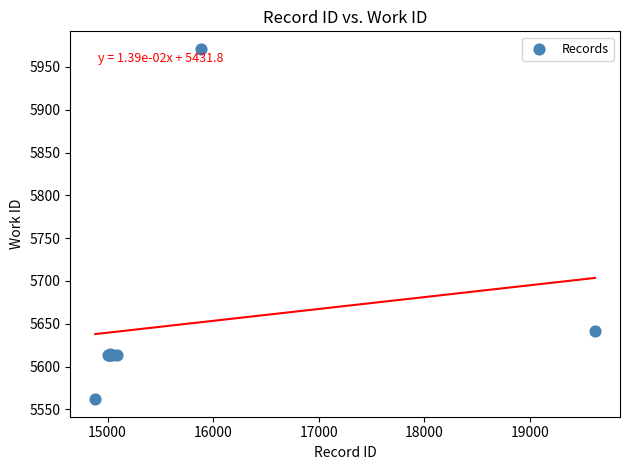

What Y value in the scatter plot is closest to 5766?

5642